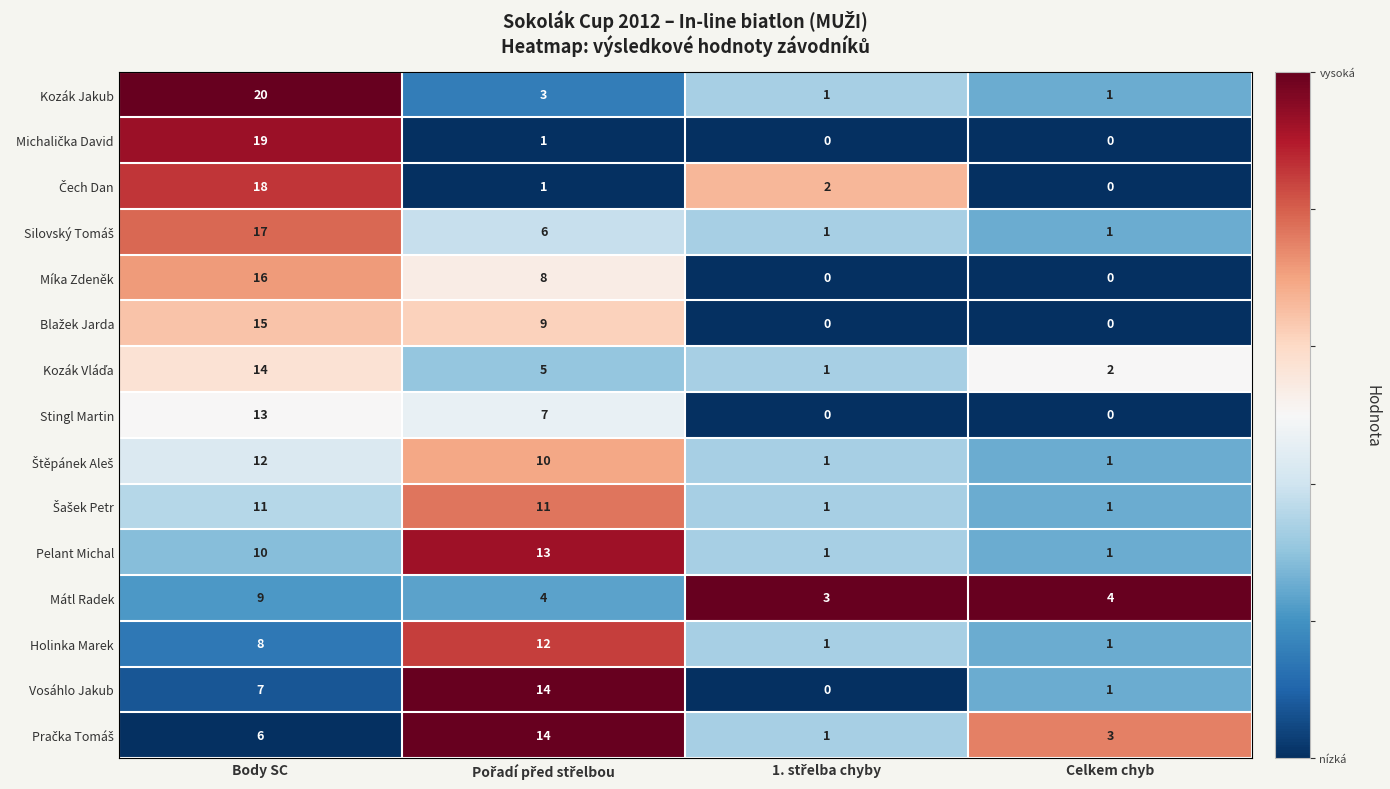

At which category is the sum across all series the highest?

Body SC